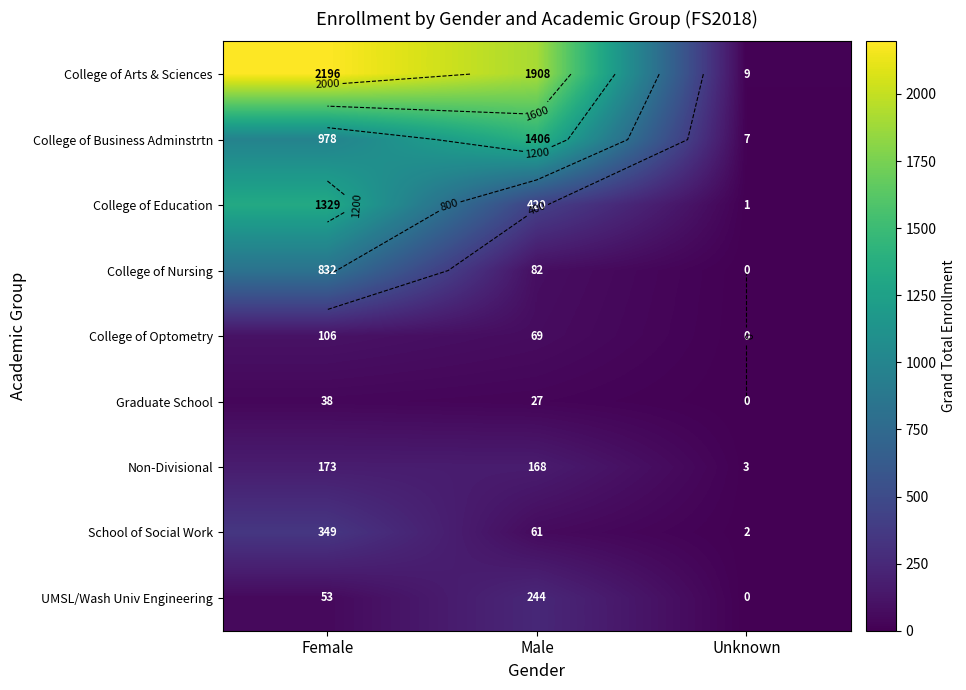

What is the approximate value of School of Social Work at Unknown?

2